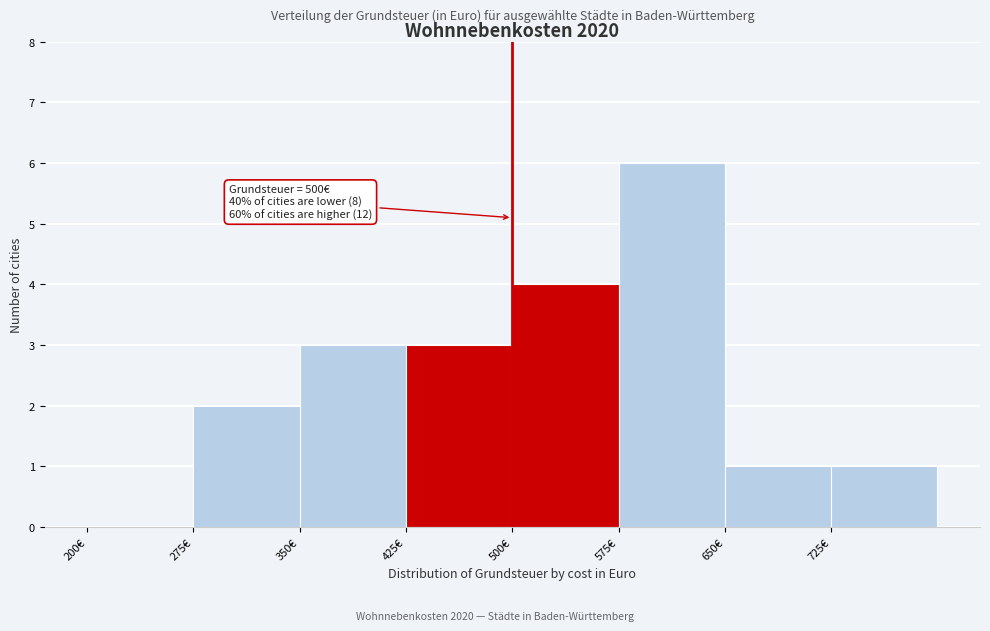

Over which range of the x-axis is the bar tallest?

575 to 650